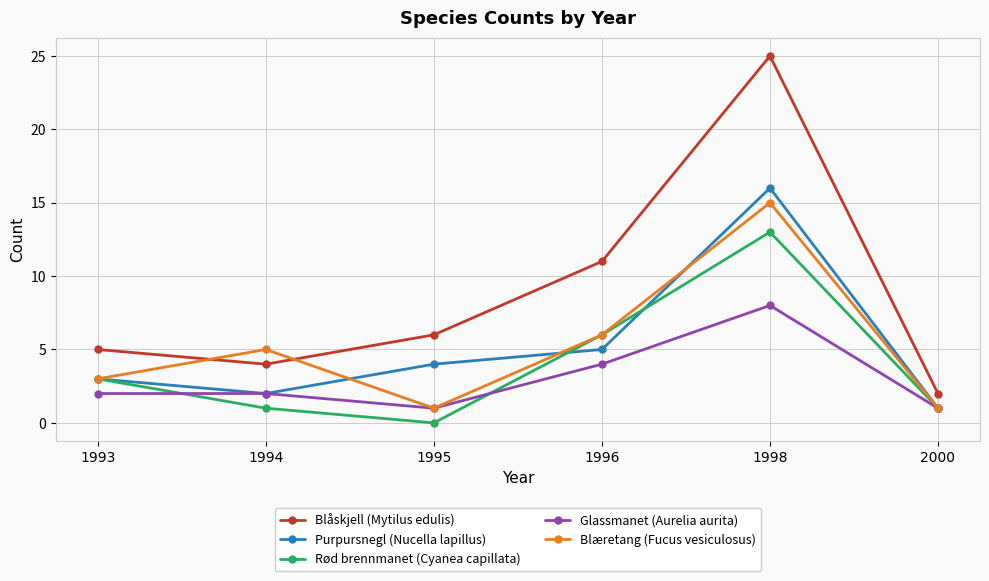

What are all the series names shown in the legend?

Blåskjell (Mytilus edulis), Purpursnegl (Nucella lapillus), Rød brennmanet (Cyanea capillata), Glassmanet (Aurelia aurita), Blæretang (Fucus vesiculosus)